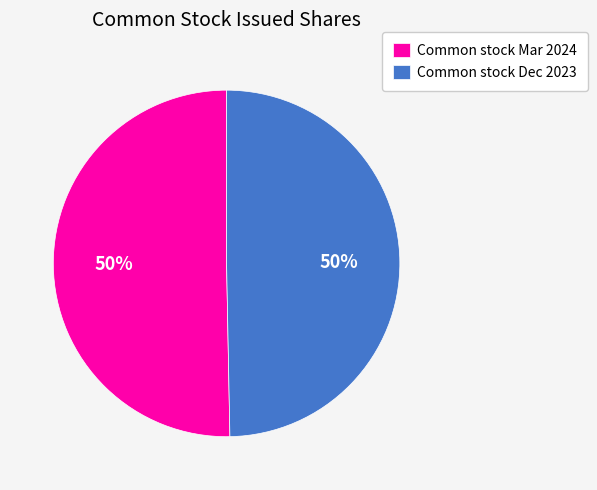

True or false: Common stock Dec 2023 accounts for 42% of the total.

False